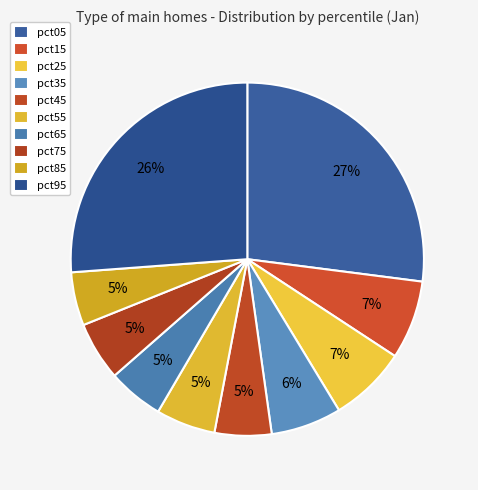

Count the number of slices in the pie.

10